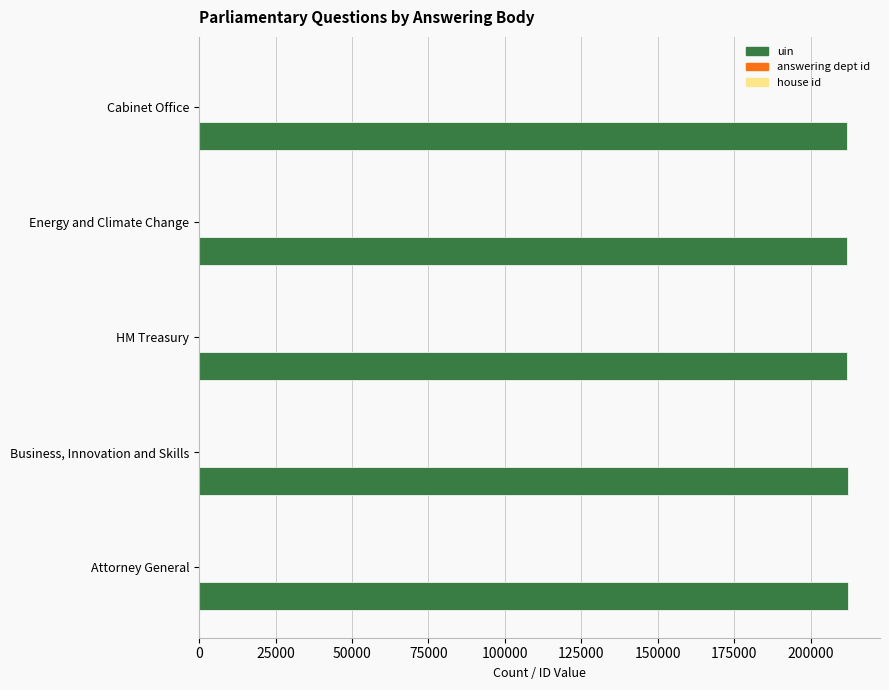

What is the greatest value displayed?

212091